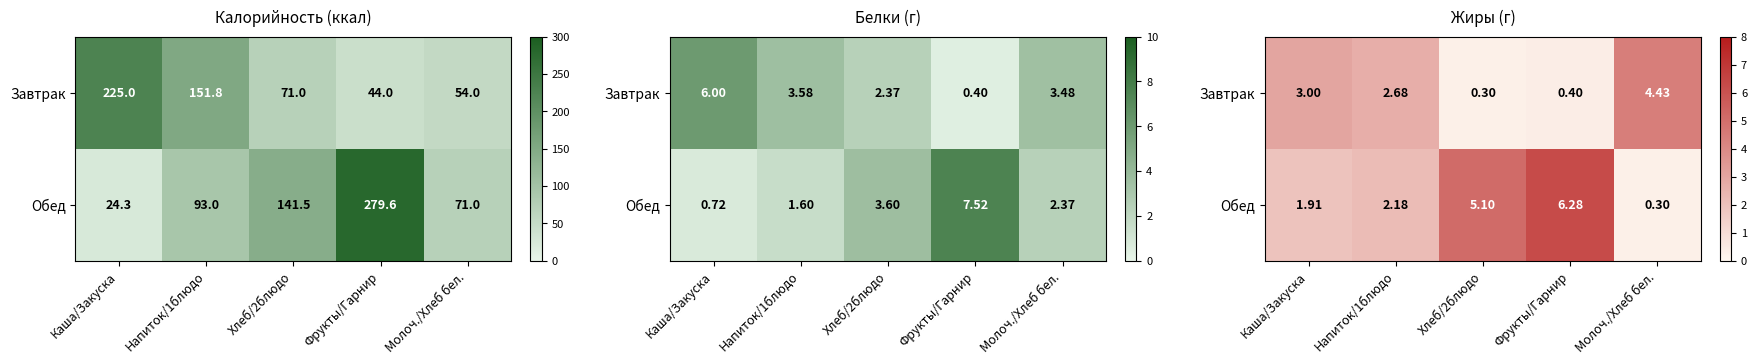

How many series are shown in this chart?

2